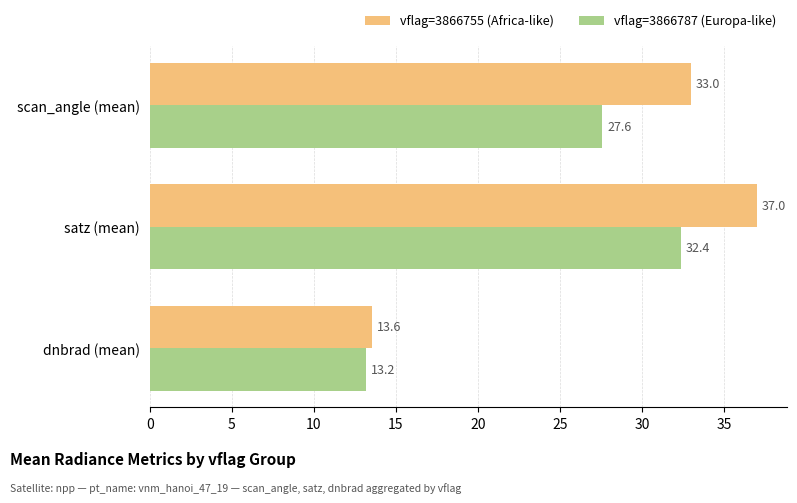

At which category is the sum across all series the highest?

satz (mean)